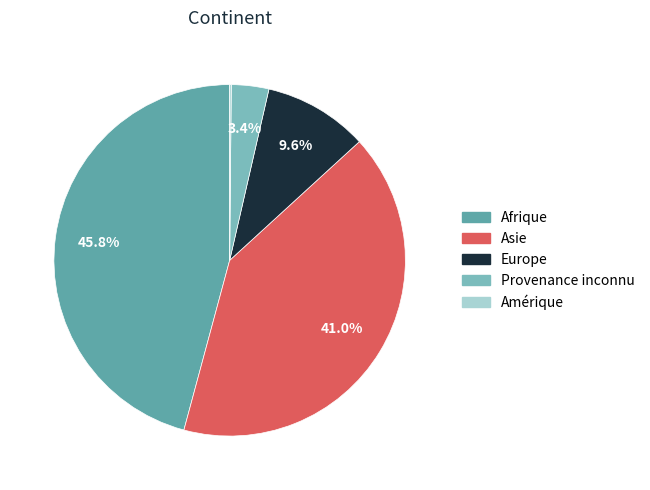

True or false: Provenance inconnu accounts for 12% of the total.

False